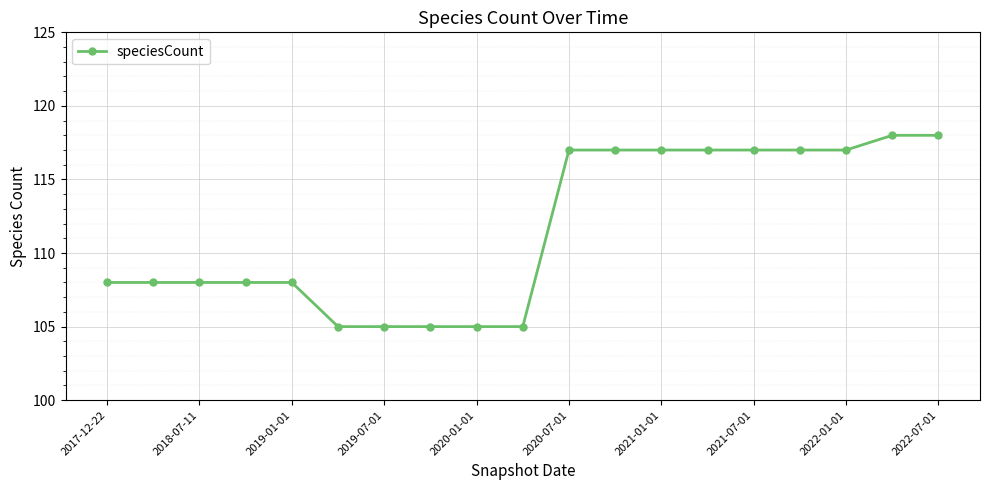

What is the sum of all values?

2120